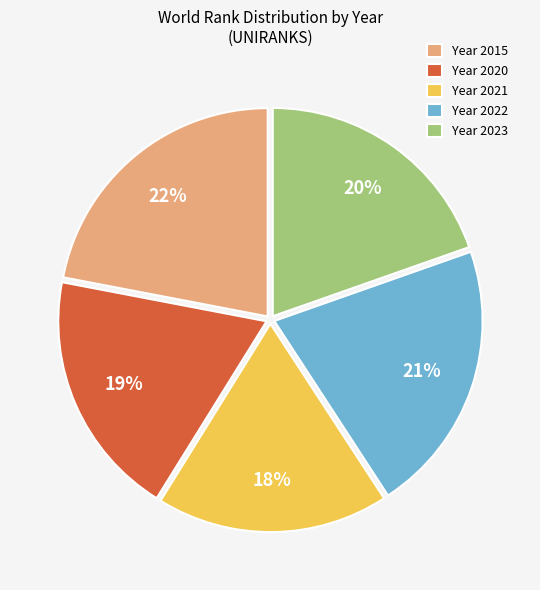

To the nearest percent, what is the average slice percentage?

20%